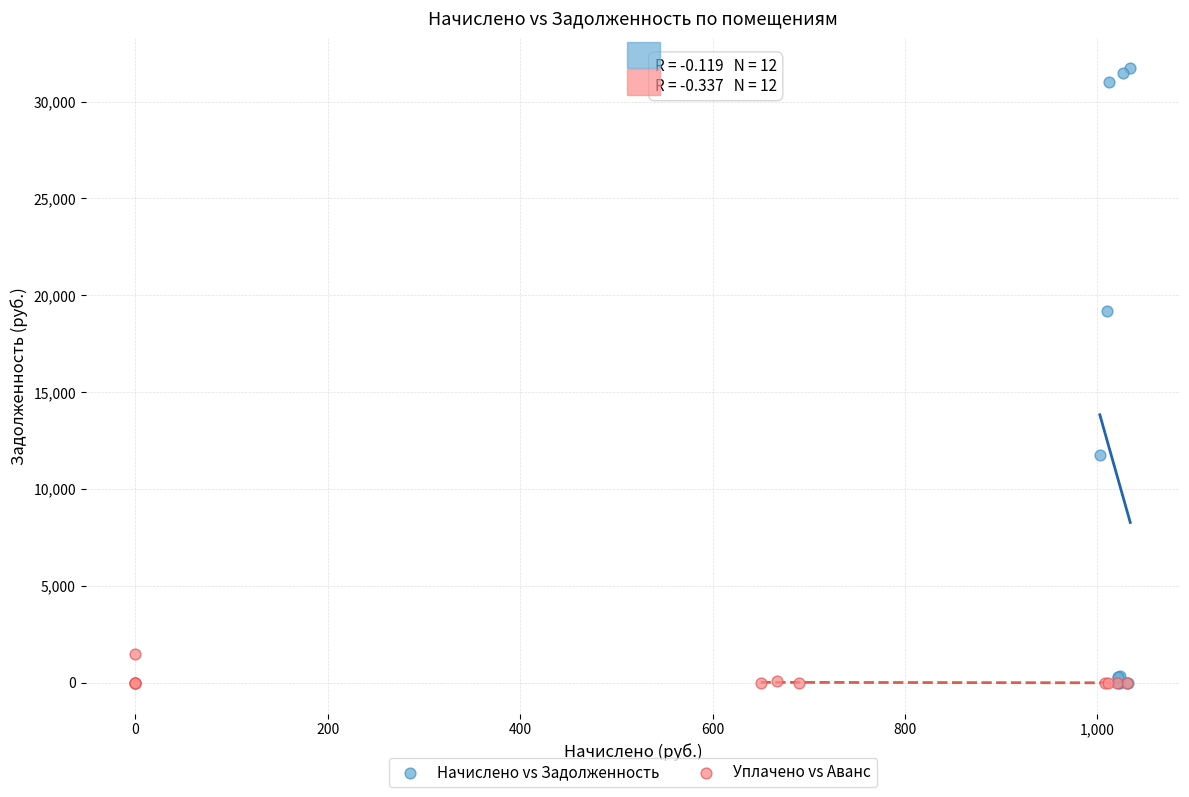

Which series contains the highest Y value?

Начислено vs Задолженность